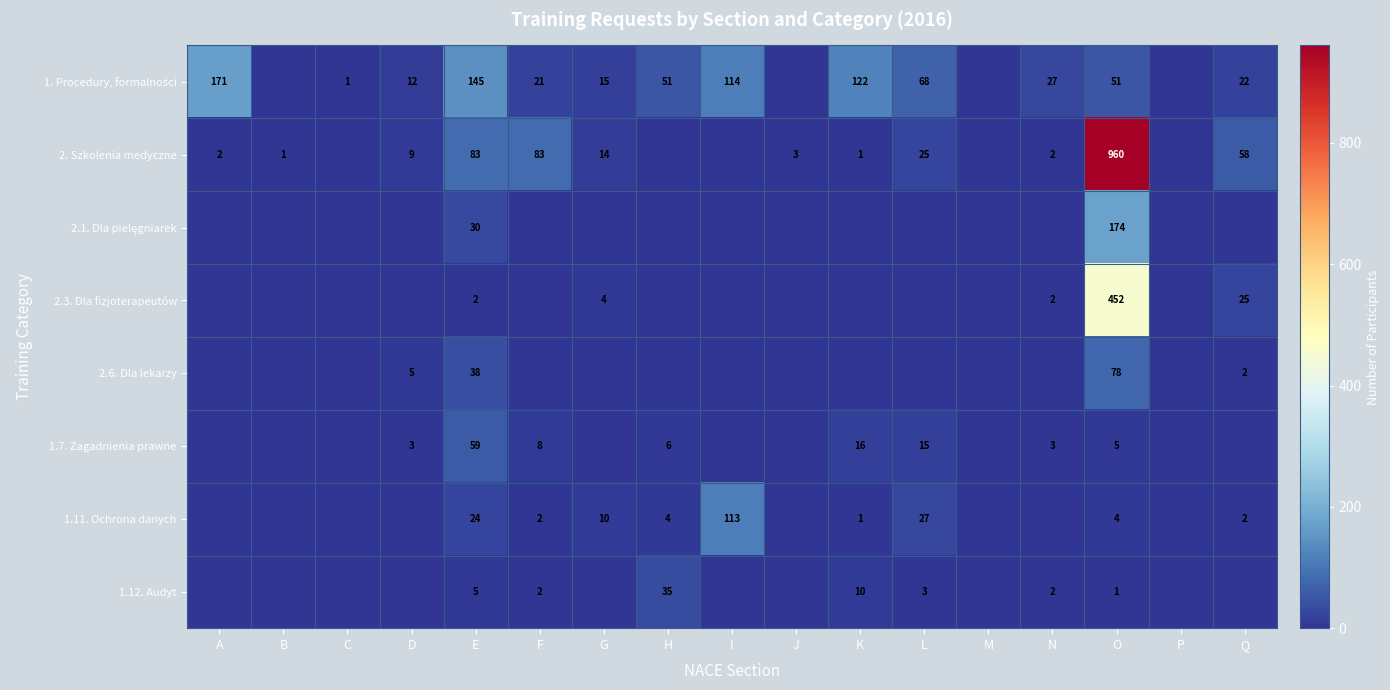

Is it true that 1.11. Ochrona danych equals 5 at O?

False